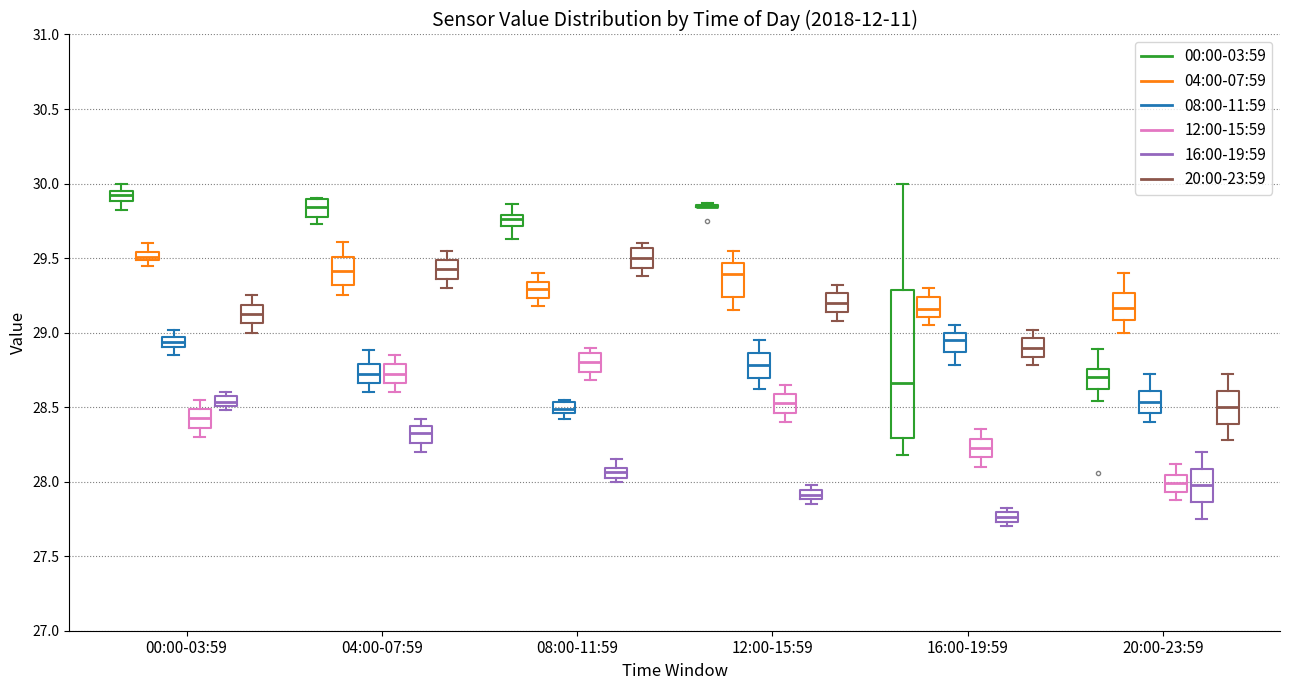

Which box is the tallest, from its lower edge to its upper edge?

16:00-19:59 (00:00-03:59)